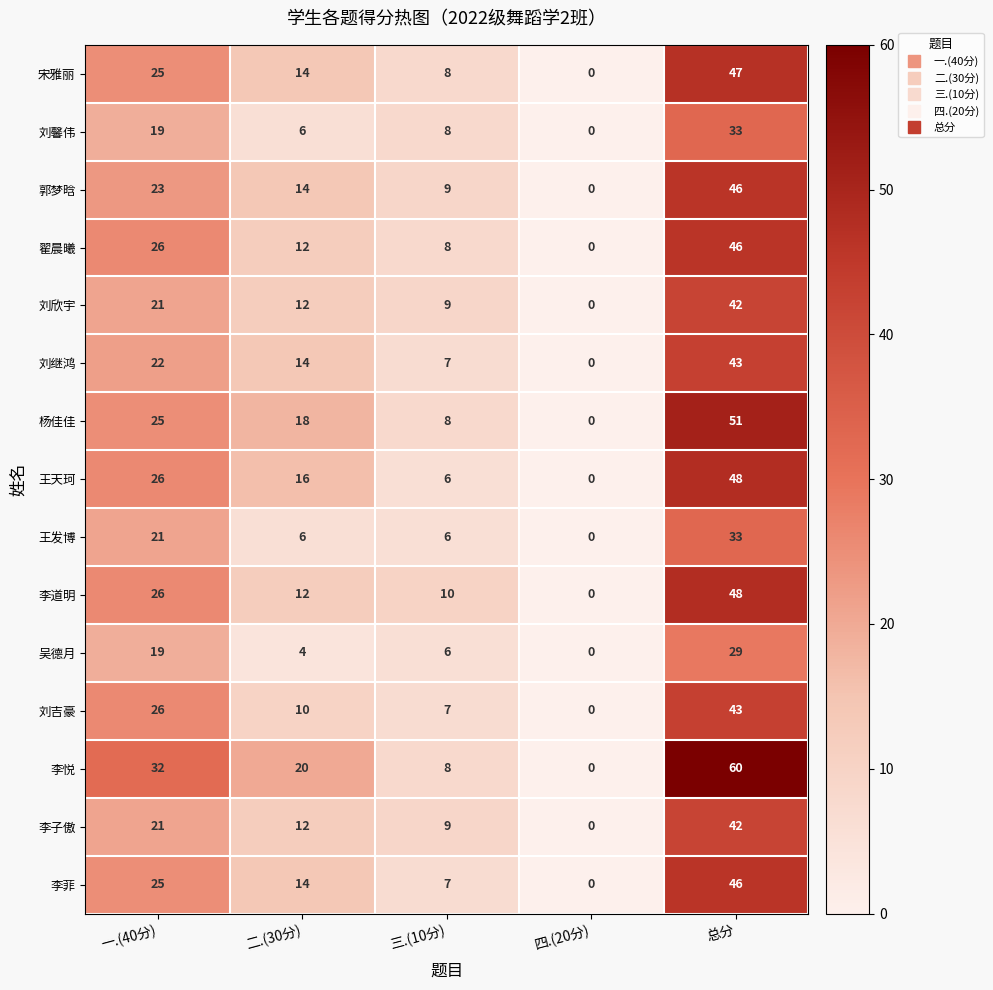

The 杨佳佳 series shows 4 at 二.(30分). True or false?

False